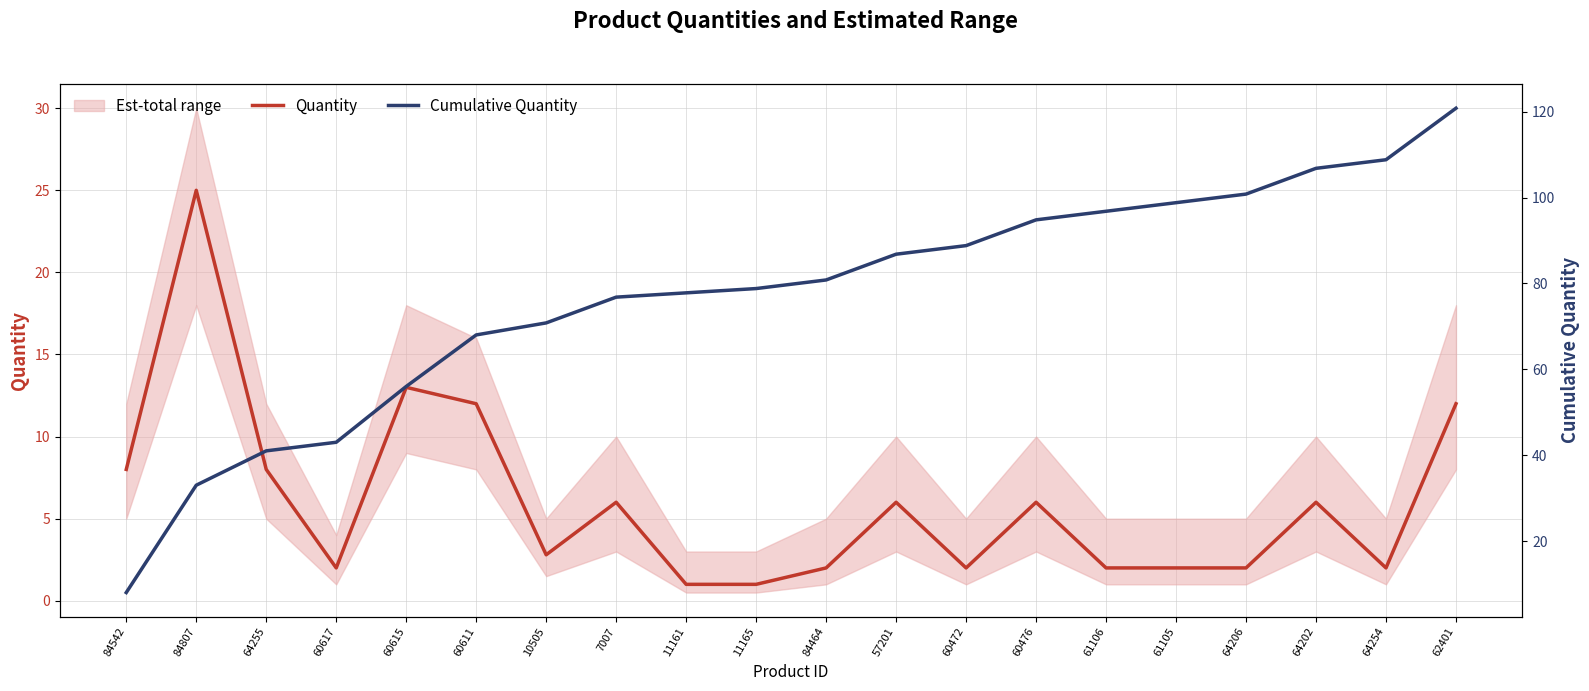

What position from the right is 84807?

19